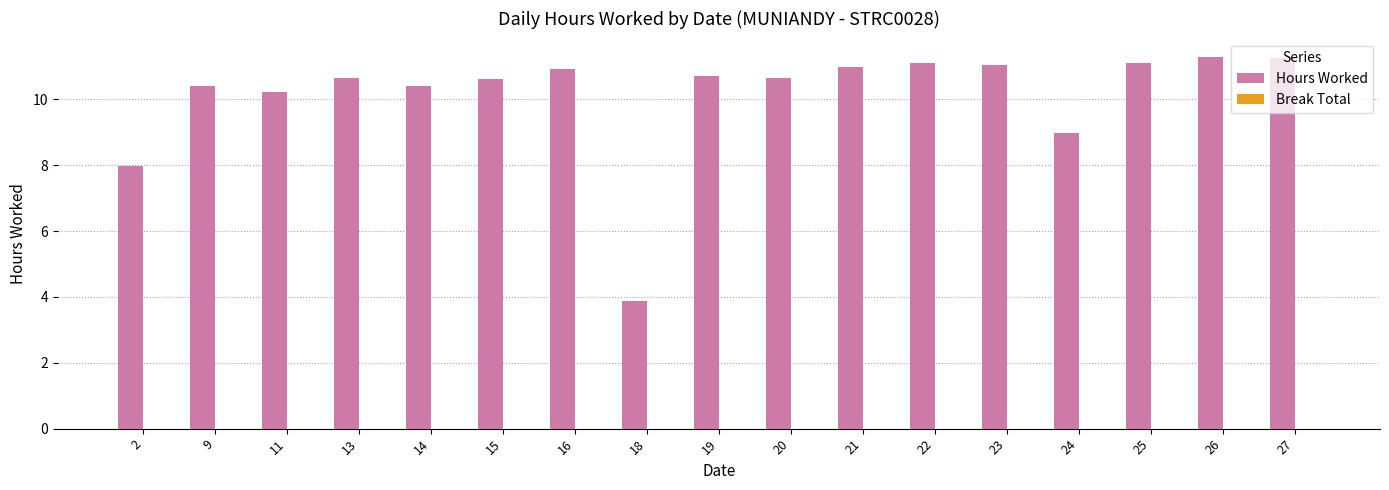

Which has a higher value, 16 or 14?

16